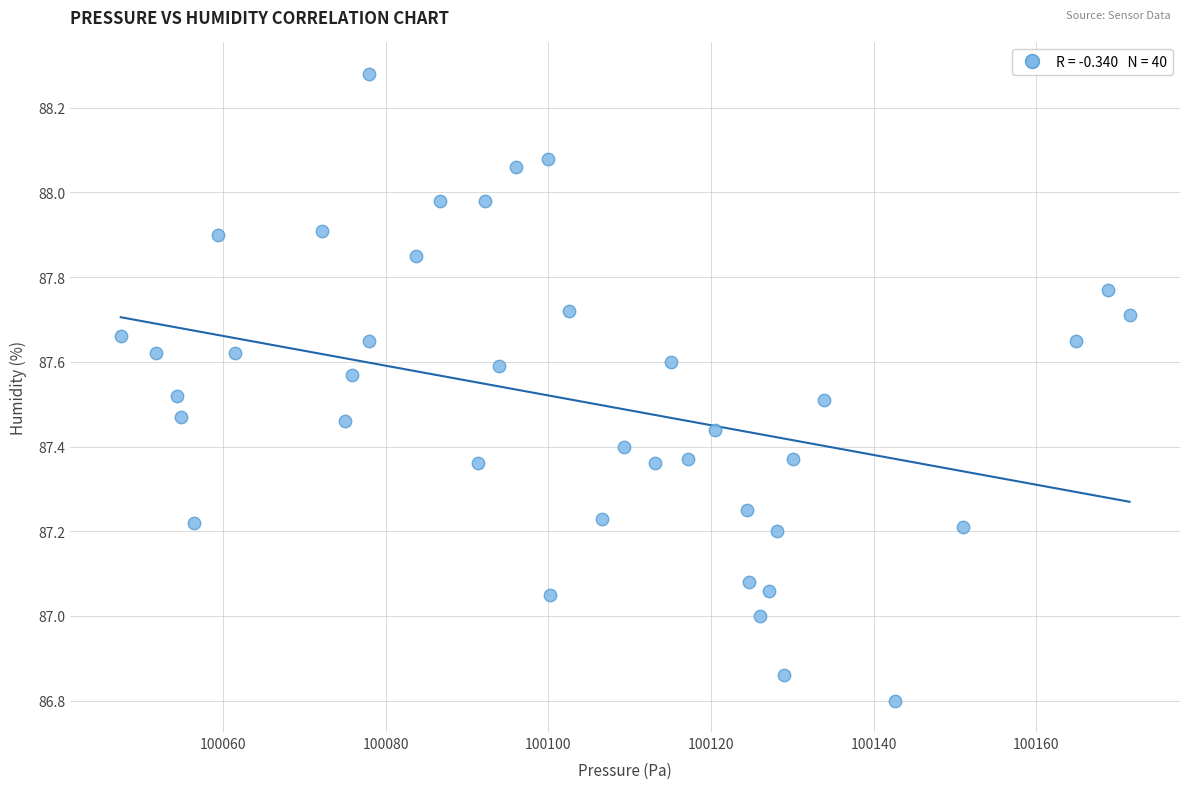

What is the range of X values (max minus min)?

124.0